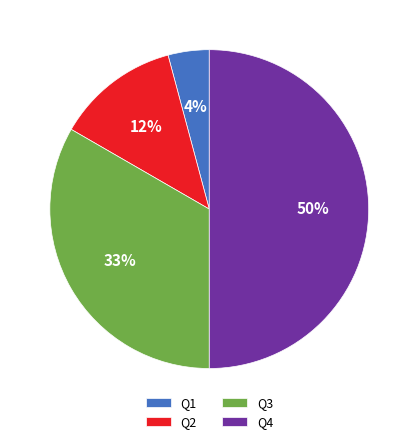

Is Q3 the majority of the pie?

No